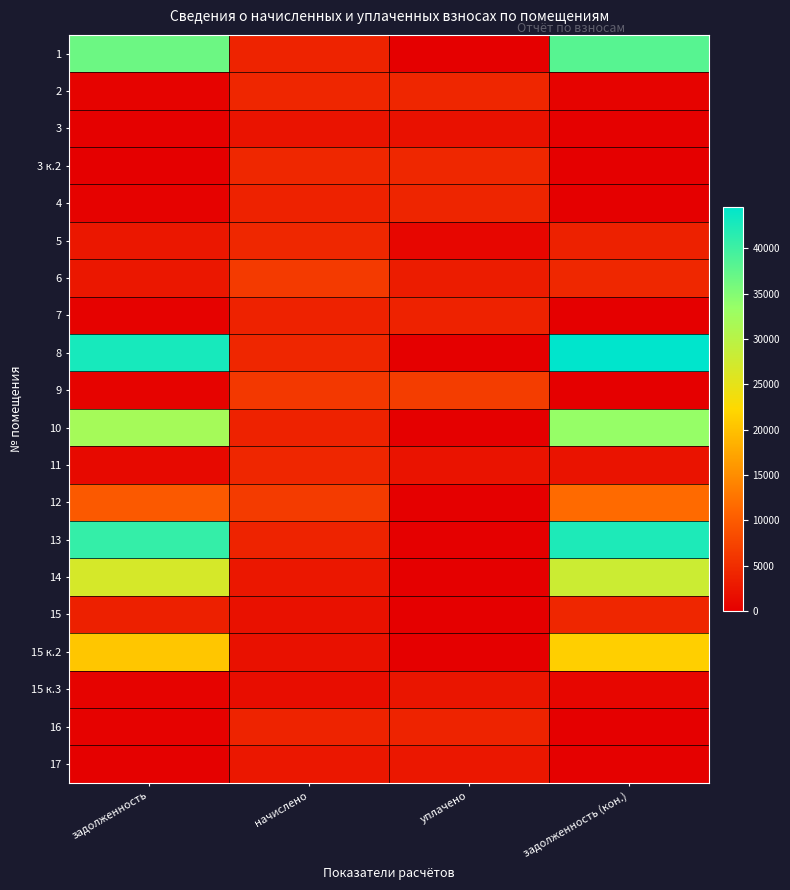

What is the difference between the highest and lowest values at задолженность (кон.)?

44573.5